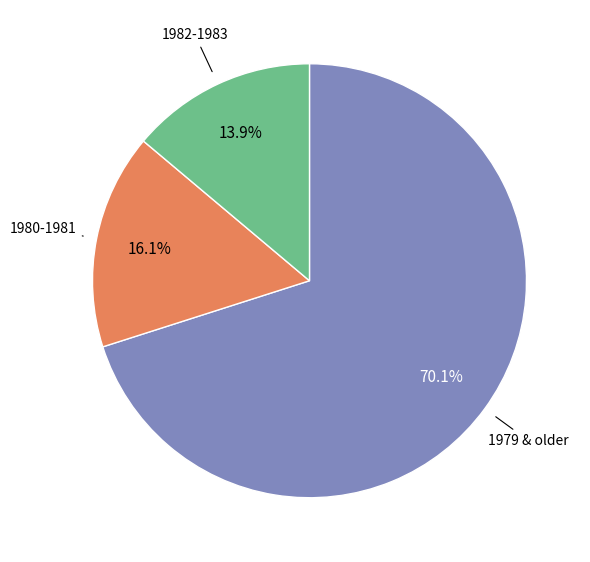

Is the sum of 1979 & older and 1980-1981 greater than half?

Yes